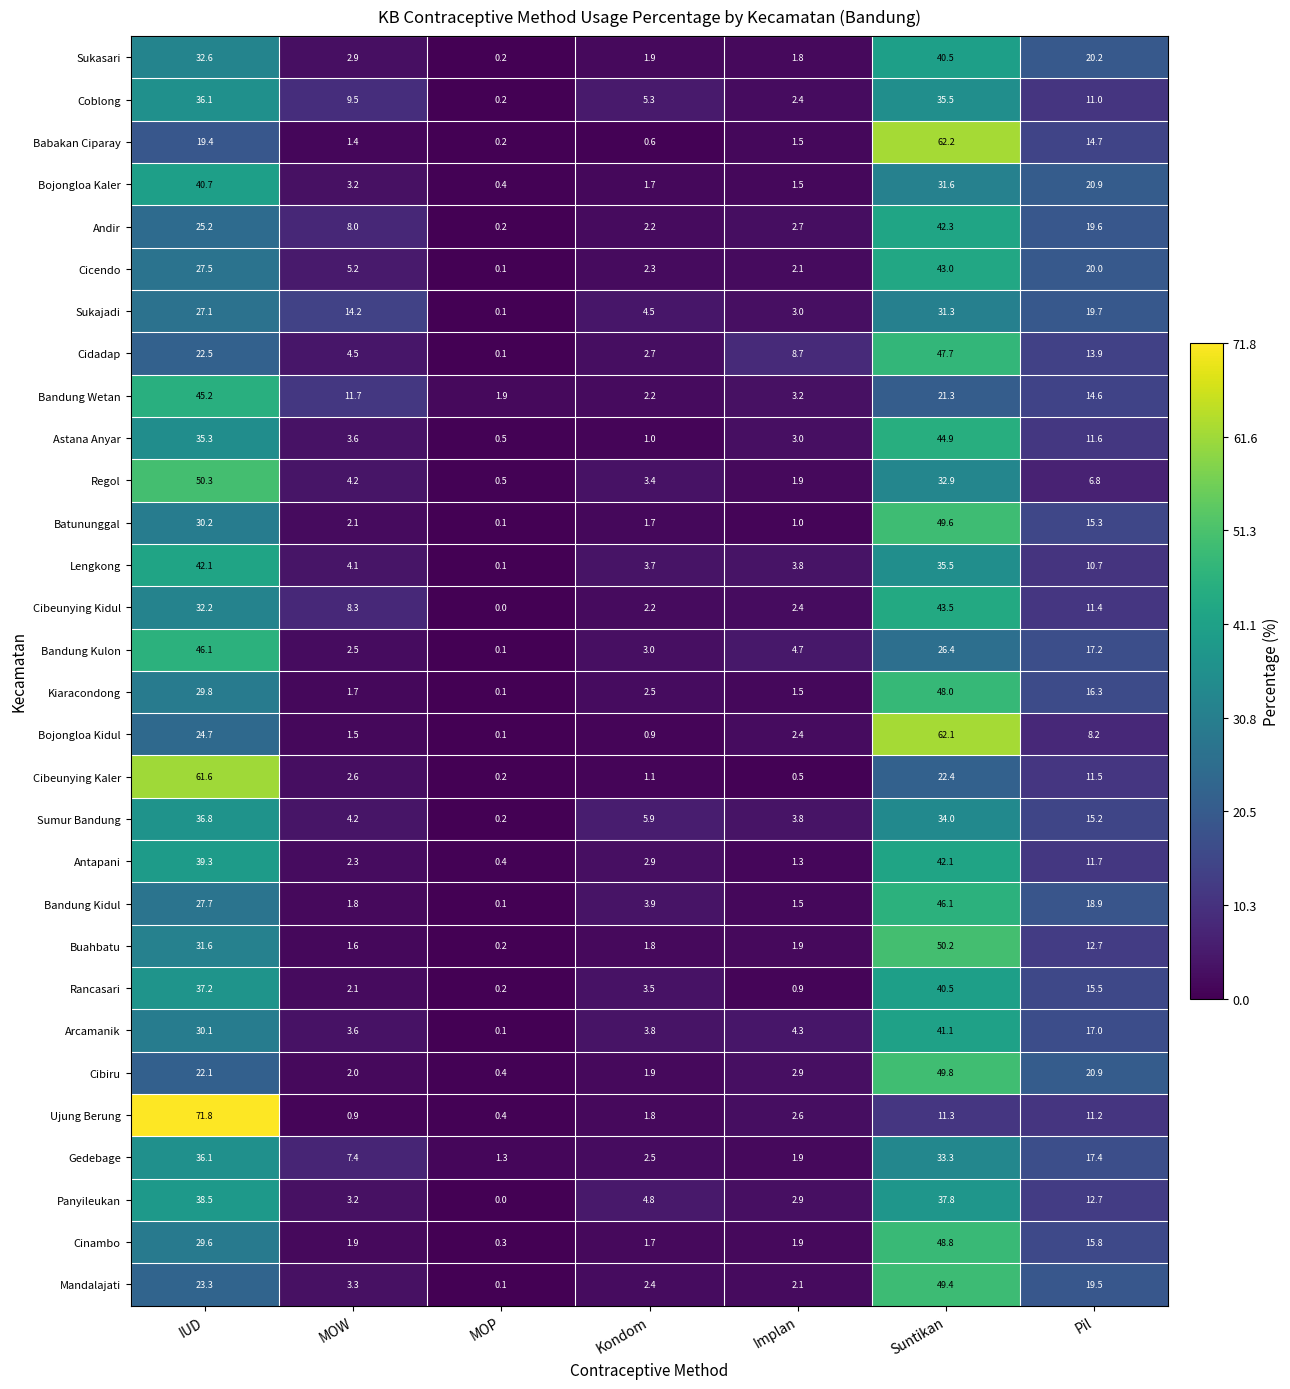

List the labels in order of Mandalajati value, largest first.

Suntikan, IUD, Pil, MOW, Kondom, Implan, MOP